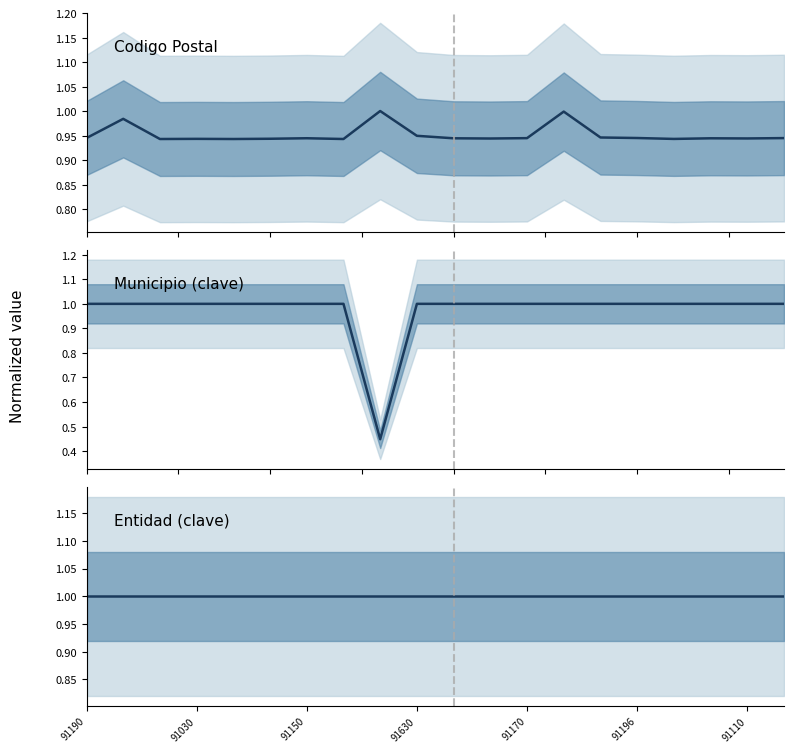

Reading left to right, extract all data points from this chart.

Codigo Postal: 0.9	1.0	0.9	0.9	0.9	0.9	0.9	0.9	1.0	0.9	0.9	0.9	0.9	1.0	0.9	0.9	0.9	0.9	0.9	0.9
Municipio (clave): 1.0	1.0	1.0	1.0	1.0	1.0	1.0	1.0	0.4	1.0	1.0	1.0	1.0	1.0	1.0	1.0	1.0	1.0	1.0	1.0
Entidad (clave): 1.0	1.0	1.0	1.0	1.0	1.0	1.0	1.0	1.0	1.0	1.0	1.0	1.0	1.0	1.0	1.0	1.0	1.0	1.0	1.0